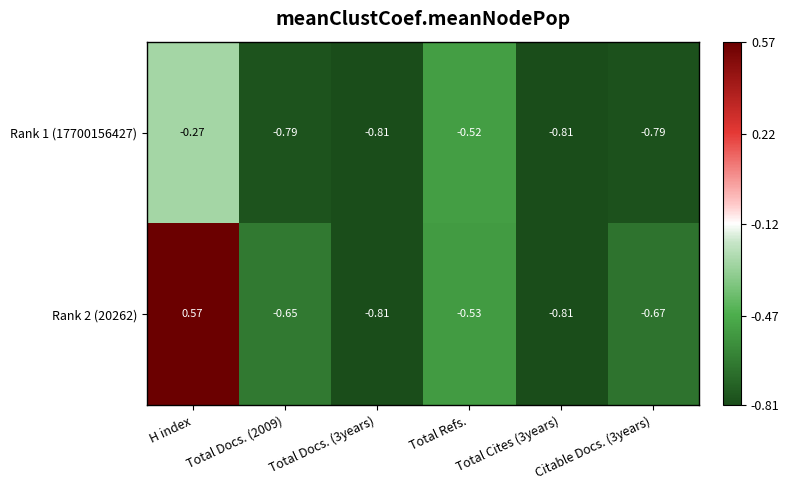

Where is Rank 1 (17700156427) nearest to the value 0?

H index